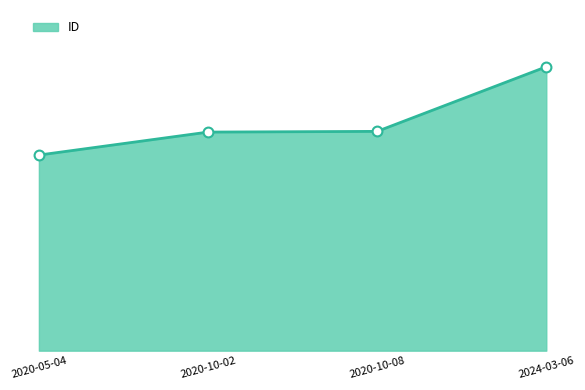

Does the chart have visible grid lines?

No